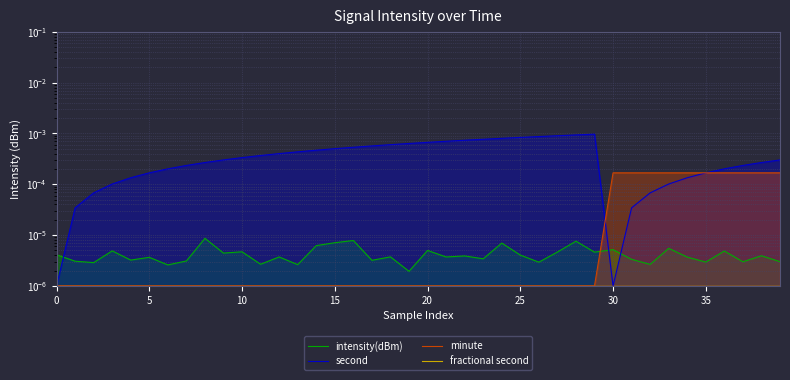

Which series has the widest spread of values?

second